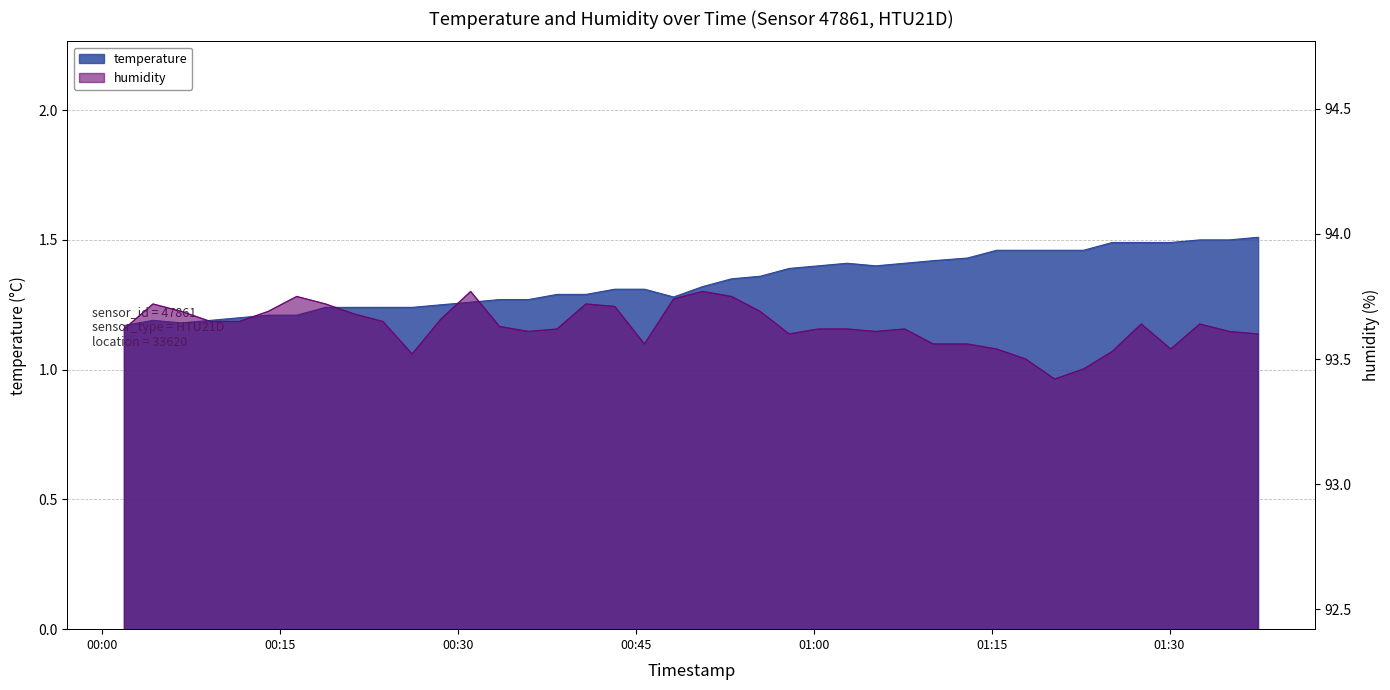

What is the sum of all humidity values?

3745.2